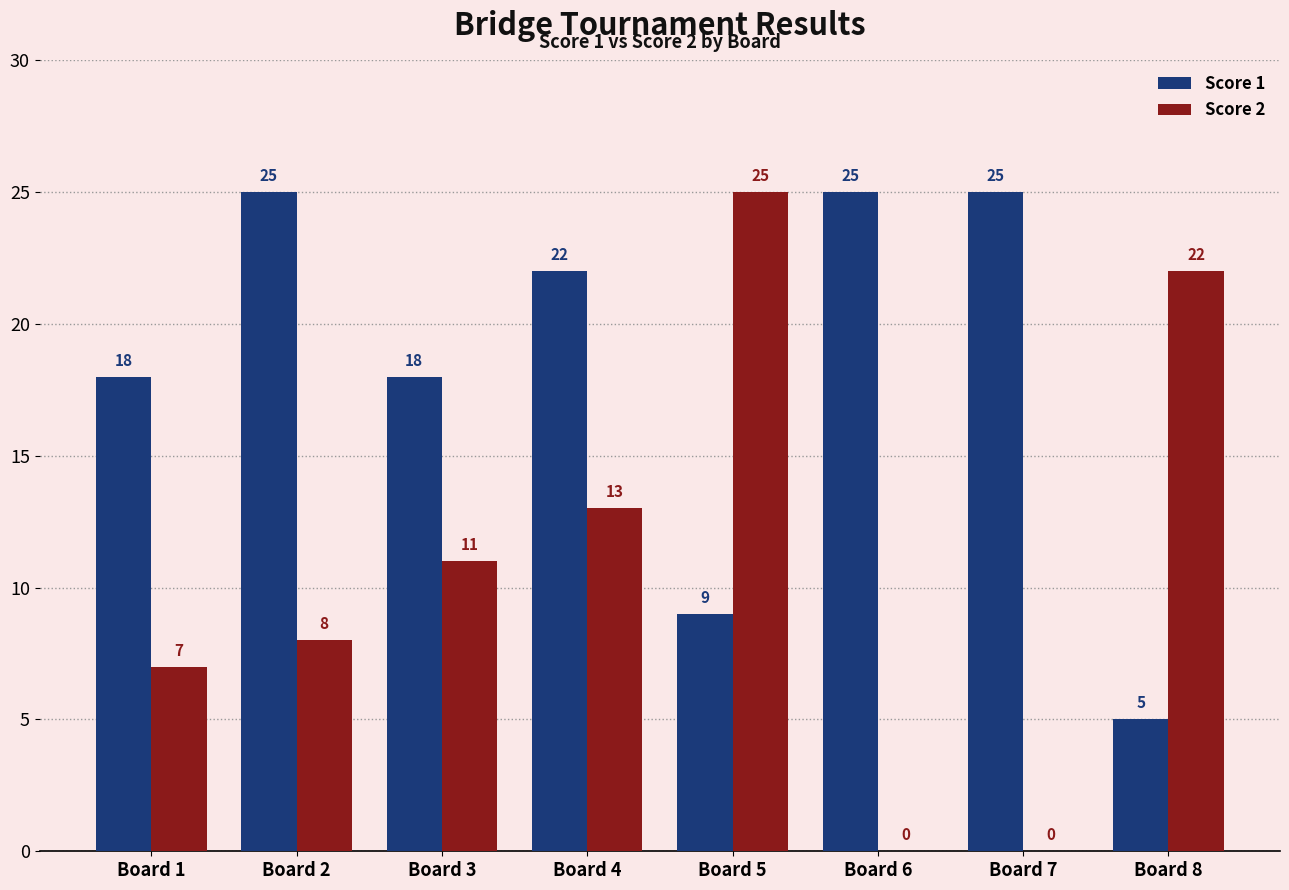

How many groups of bars are there?

8